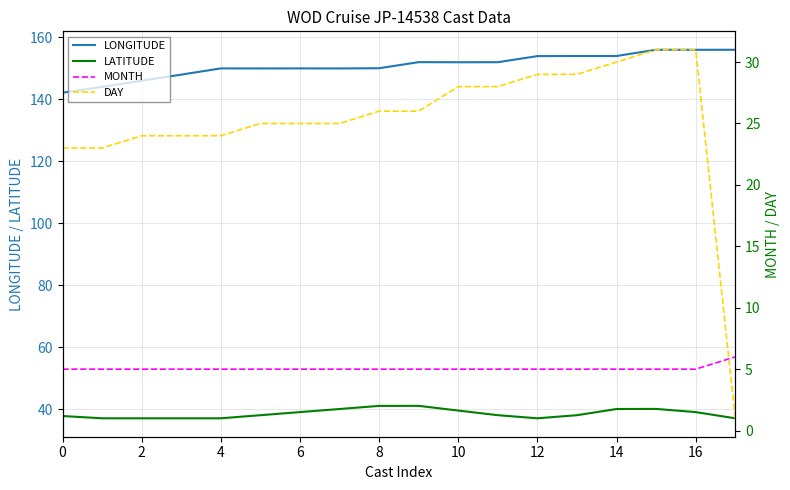

True or false: LONGITUDE and LATITUDE cross at least once.

False